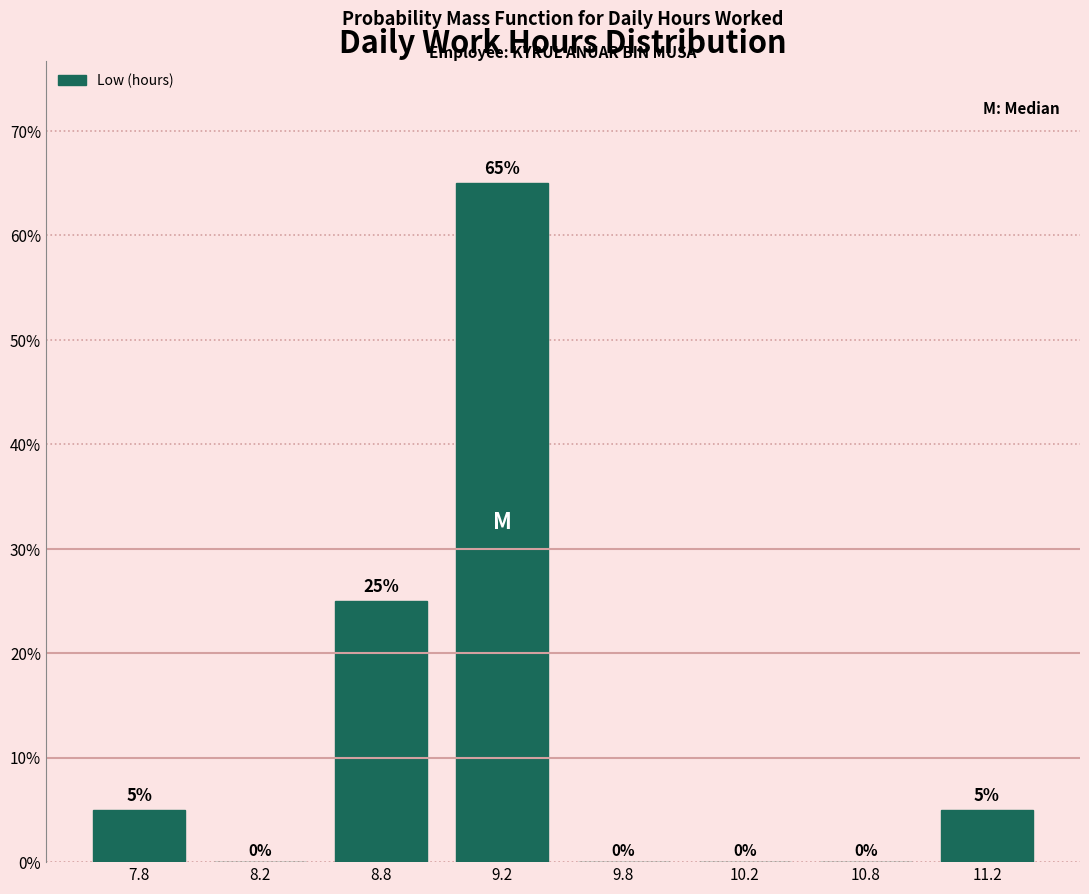

Reading right to left, list all the values displayed in this chart.

11.2=5	10.8=0	10.2=0	9.8=0	9.2=65	8.8=25	8.2=0	7.8=5